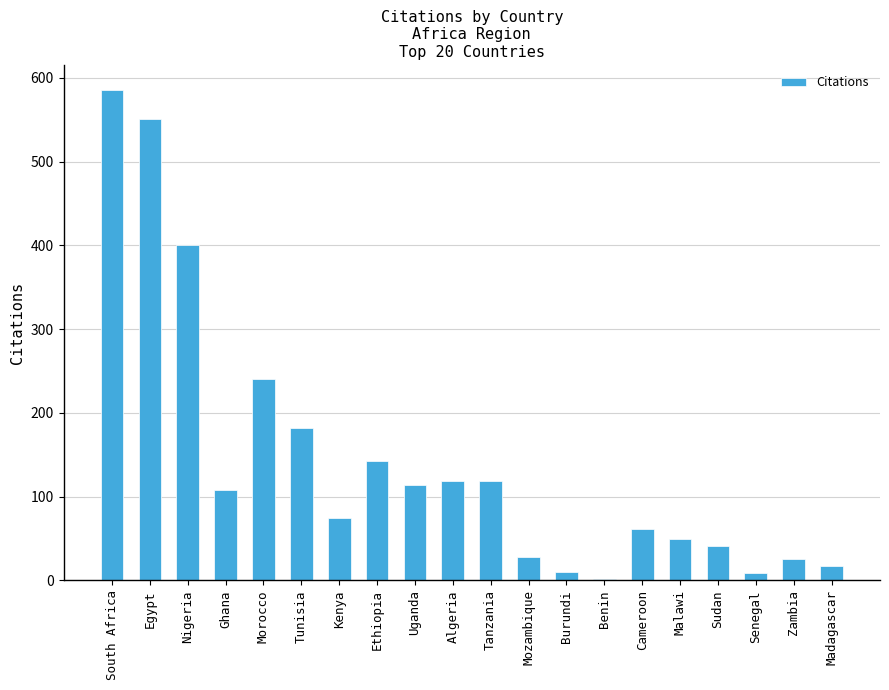

True or false: the data shows 18 at Sudan.

False